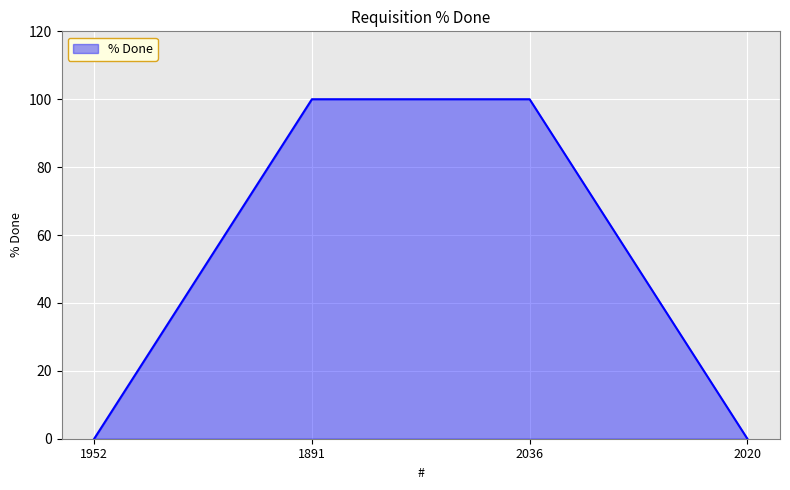

Between 1891 and 2020, which is larger?

1891